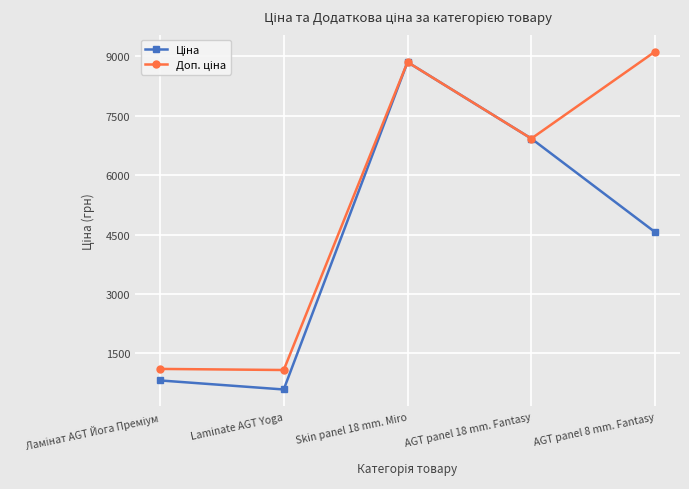

What is the label of the 4th point from the right?

Laminate AGT Yoga